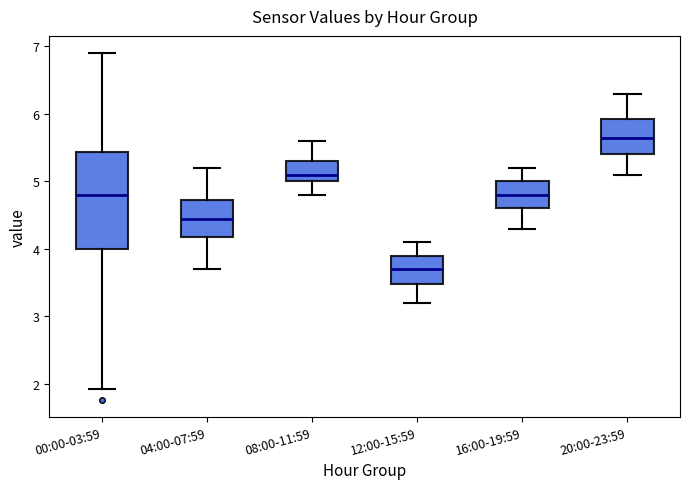

Reading left to right, read every box against the y-axis: the position of its median line, the range the box covers, and the ends of its whiskers. The values are not printed on the chart, so give them approximately, as read against the axis.

00:00-03:59: median 4.8, box 4.0 to 5.4, whiskers 1.9 to 6.9
04:00-07:59: median 4.5, box 4.2 to 4.7, whiskers 3.7 to 5.2
08:00-11:59: median 5.1, box 5.0 to 5.3, whiskers 4.8 to 5.6
12:00-15:59: median 3.7, box 3.5 to 3.9, whiskers 3.2 to 4.1
16:00-19:59: median 4.8, box 4.6 to 5.0, whiskers 4.3 to 5.2
20:00-23:59: median 5.7, box 5.4 to 5.9, whiskers 5.1 to 6.3